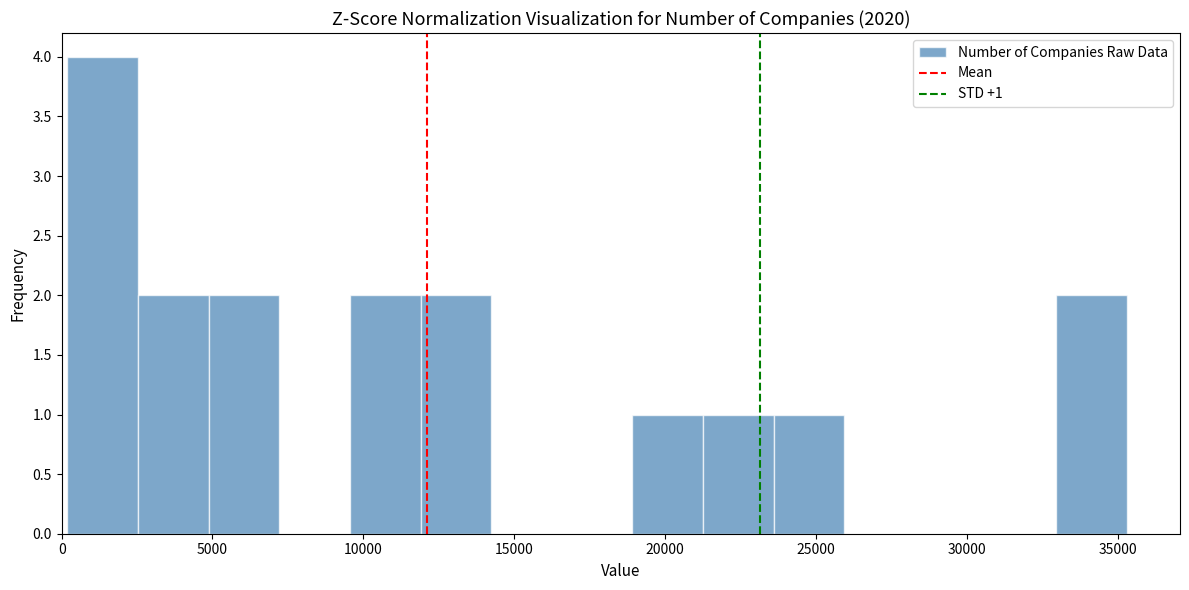

Which range on the x-axis has the tallest bar?

0 to 2500